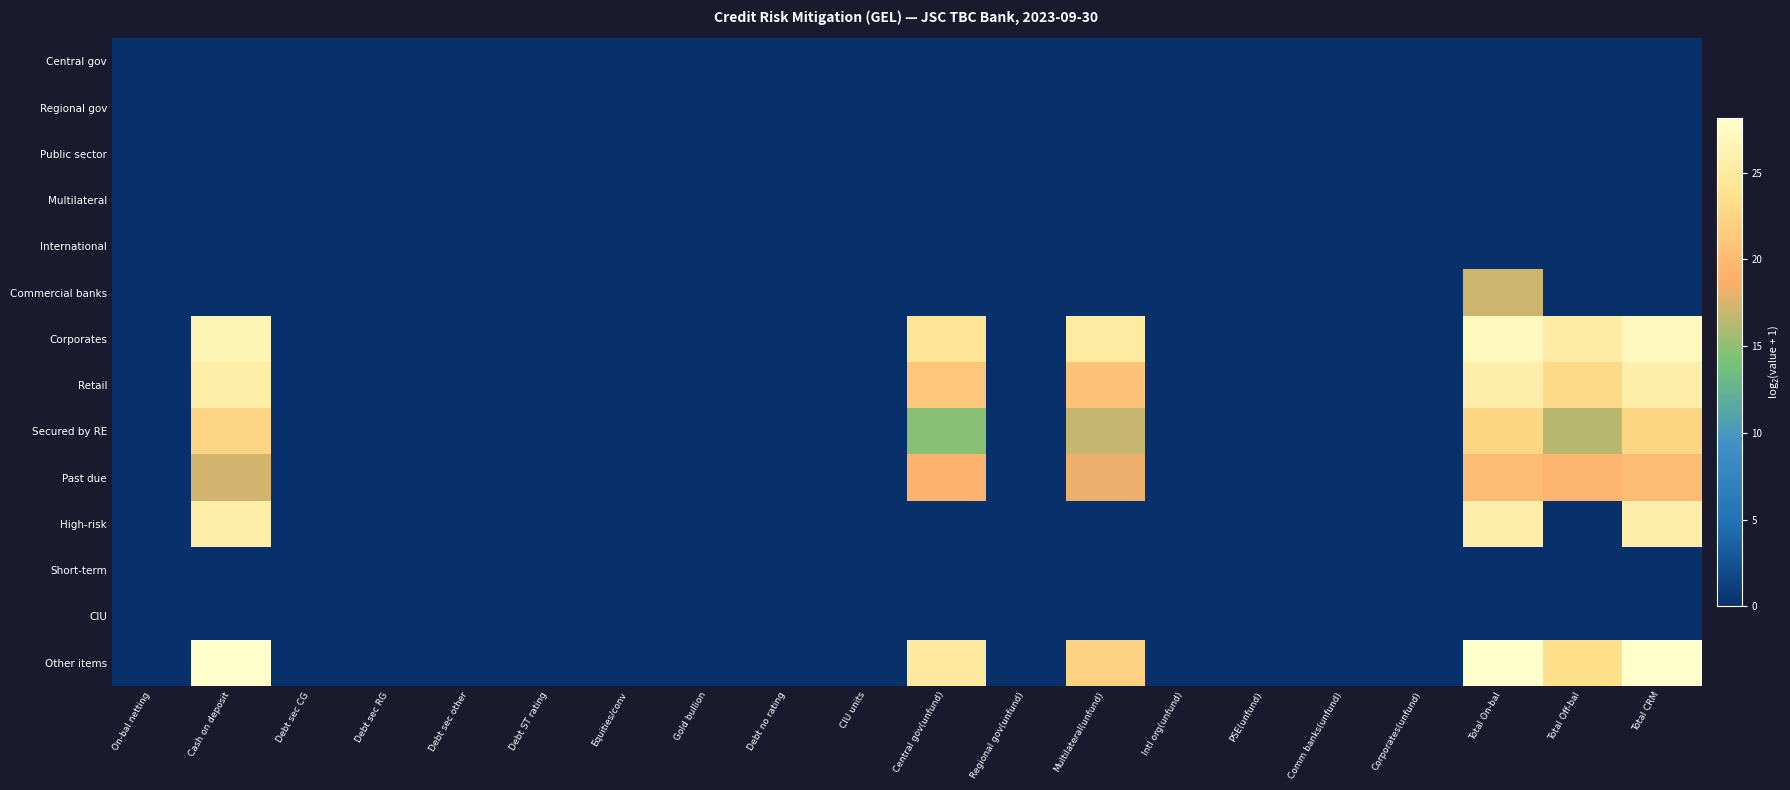

Which series has the widest spread of values?

Other items